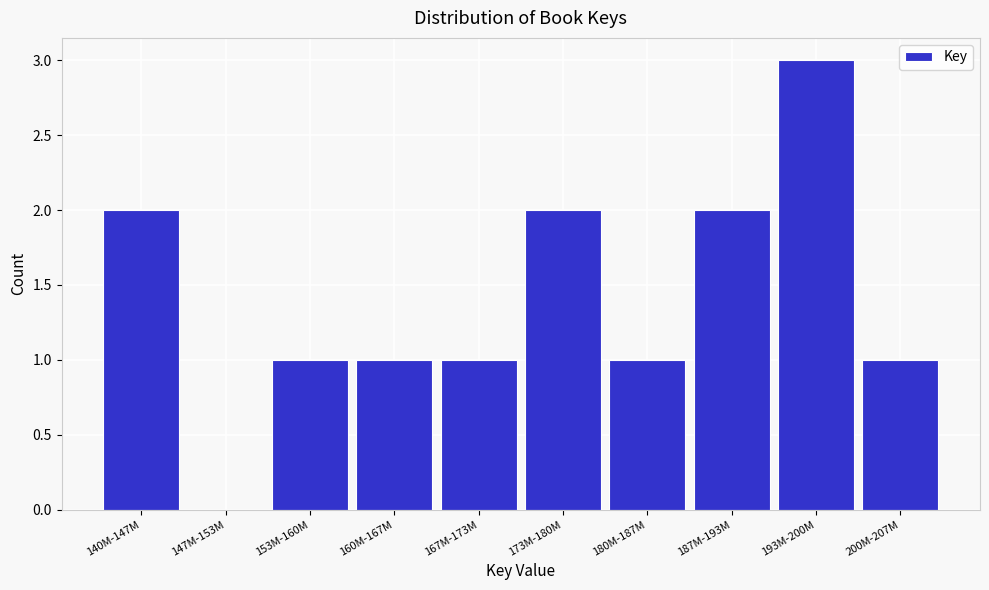

Reading right to left, what are all the values shown in this chart?

200M-207M=1	193M-200M=3	187M-193M=2	180M-187M=1	173M-180M=2	167M-173M=1	160M-167M=1	153M-160M=1	147M-153M=0	140M-147M=2